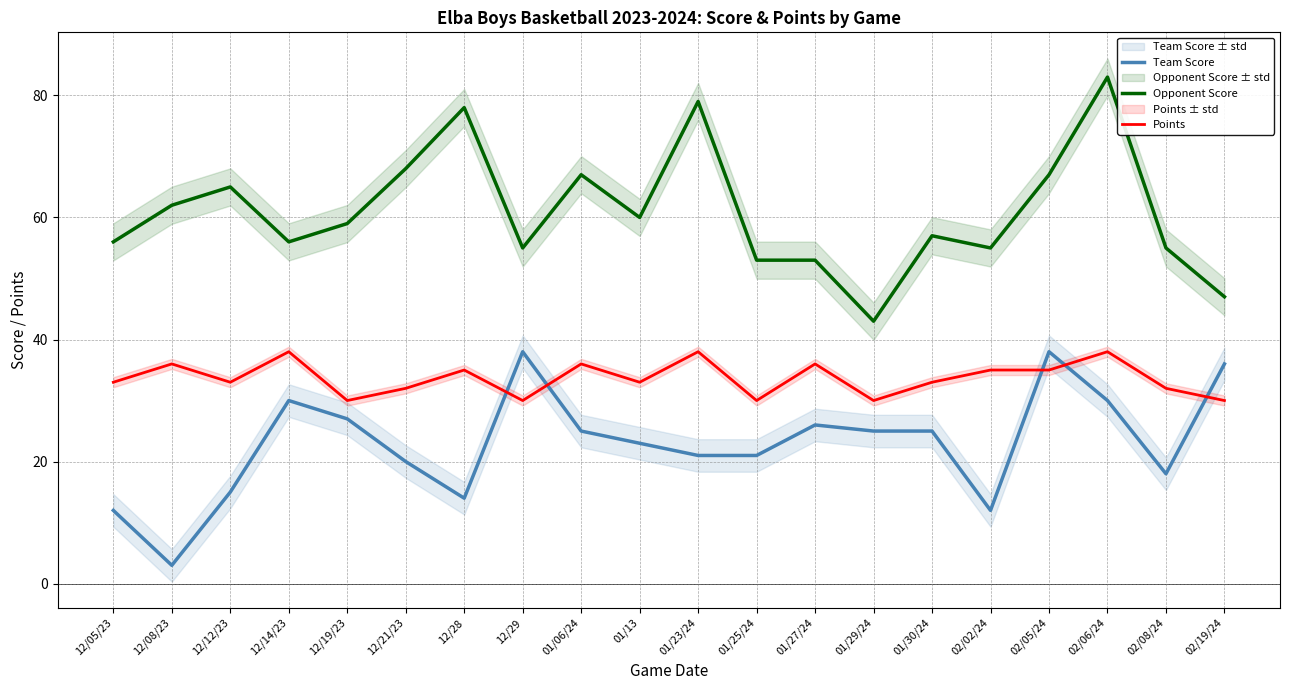

True or false: Opponent Score has a value of 67 at 02/05/24.

True